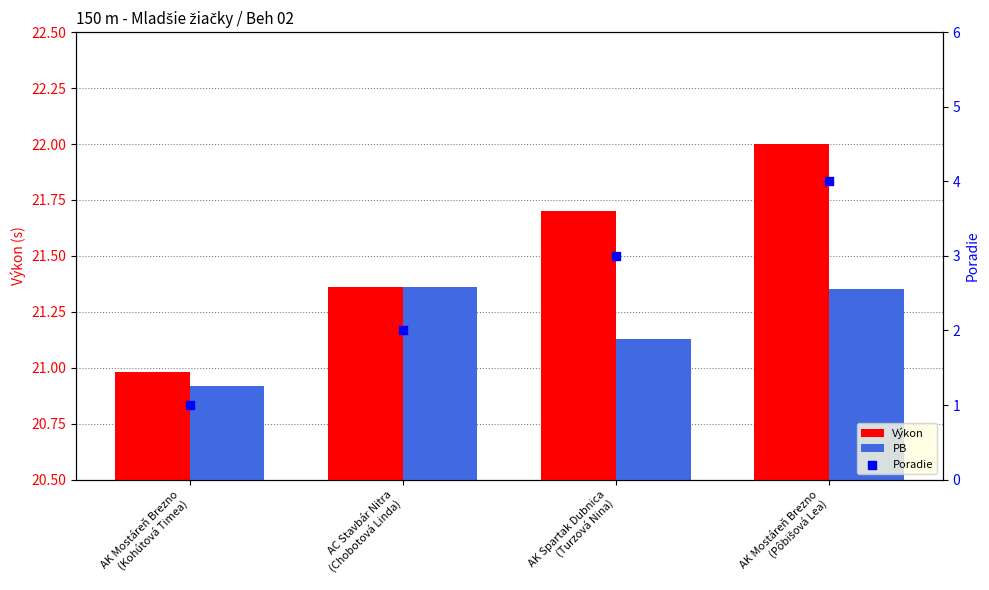

Which series contains the highest Y value?

Výkon